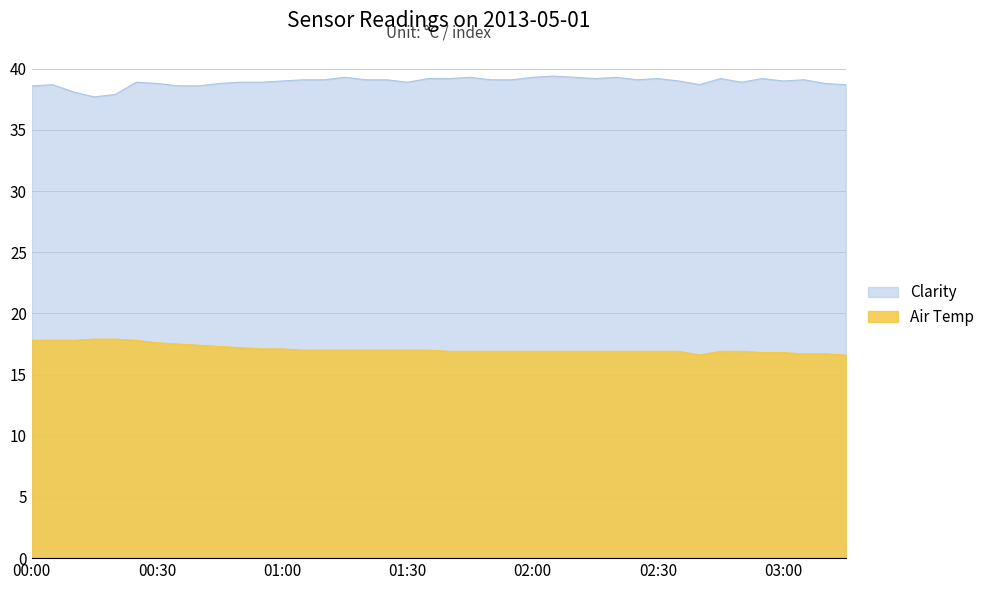

Does the chart display data point markers on the line(s)?

No